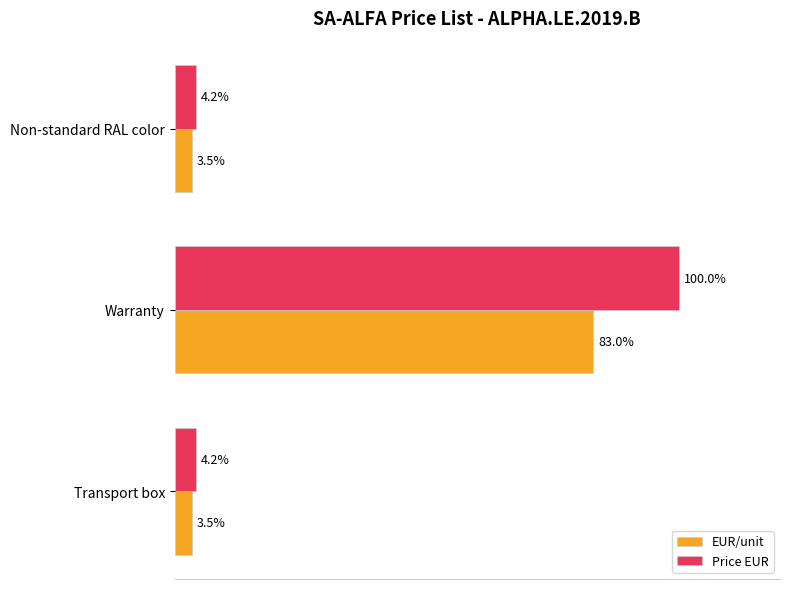

What are all the series names shown in the legend?

EUR/unit, Price EUR